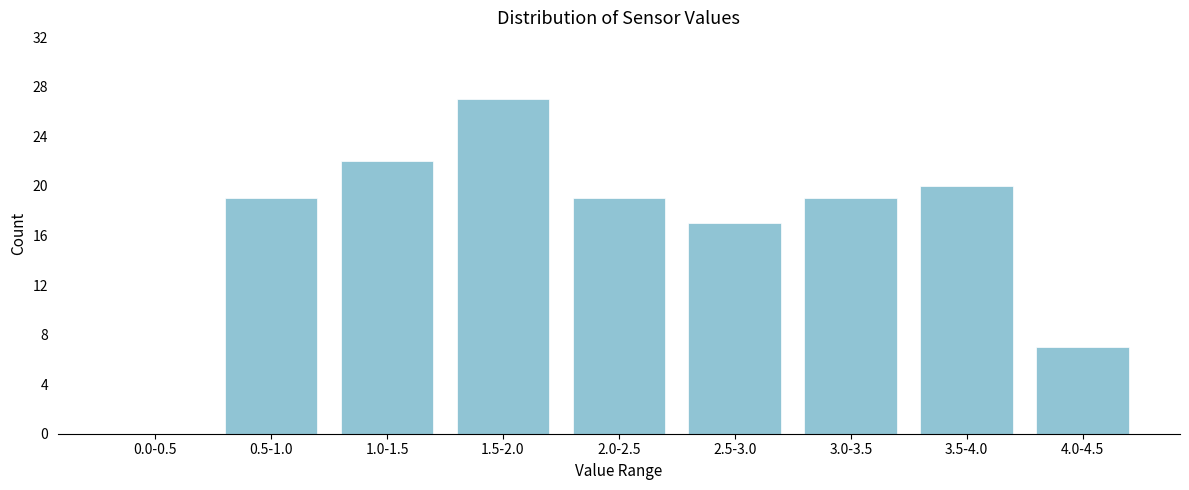

Reading right to left, list all the values displayed in this chart.

4.0-4.5=7	3.5-4.0=20	3.0-3.5=19	2.5-3.0=17	2.0-2.5=19	1.5-2.0=27	1.0-1.5=22	0.5-1.0=19	0.0-0.5=0